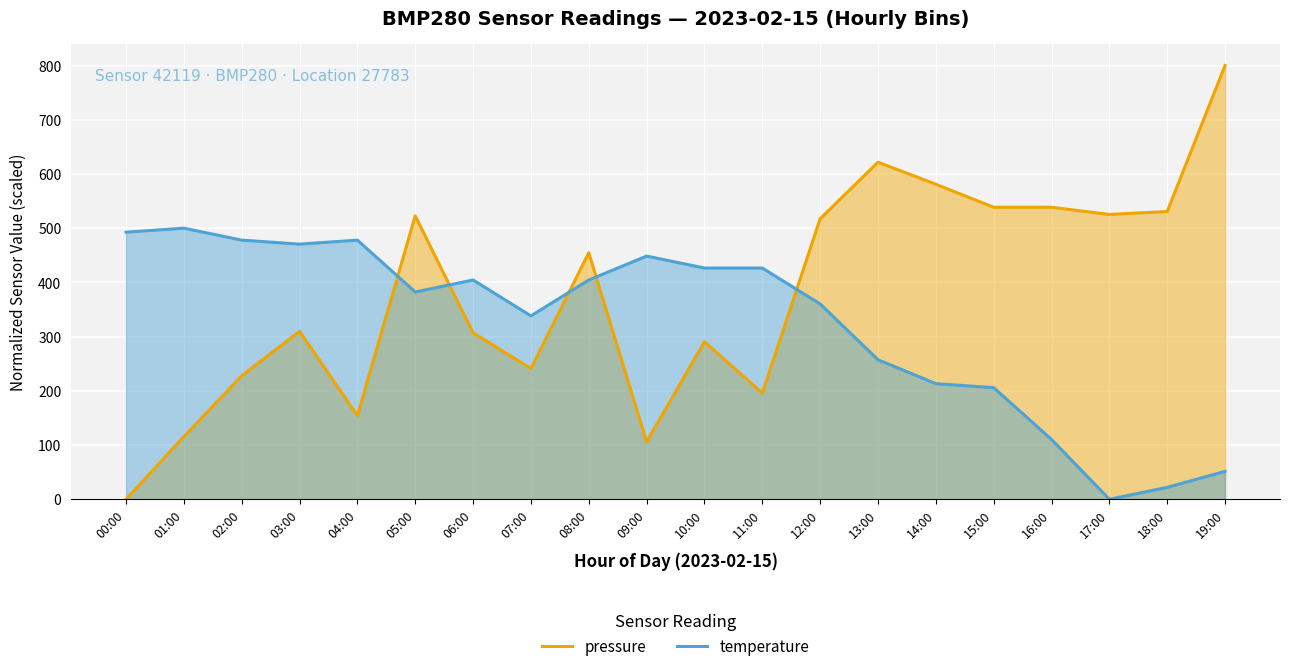

Reading left to right, what are all the values shown in this chart?

pressure: 00:00=0.0	01:00=115.6	02:00=227.8	03:00=309.7	04:00=154.3	05:00=522.8	06:00=307.2	07:00=241.0	08:00=454.7	09:00=106.0	10:00=290.5	11:00=195.8	12:00=517.4	13:00=621.7	14:00=581.0	15:00=538.6	16:00=538.6	17:00=525.3	18:00=530.7	19:00=800.0
temperature: 00:00=492.6	01:00=500.0	02:00=477.9	03:00=470.6	04:00=477.9	05:00=382.4	06:00=404.4	07:00=338.2	08:00=404.4	09:00=448.5	10:00=426.5	11:00=426.5	12:00=360.3	13:00=257.4	14:00=213.2	15:00=205.9	16:00=110.3	17:00=0.0	18:00=22.1	19:00=51.5